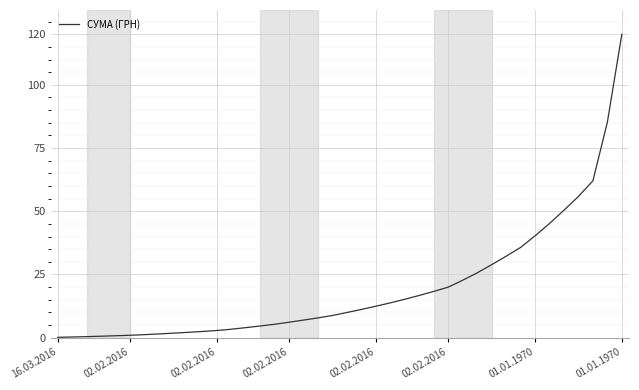

What is the greatest value displayed?

120.0